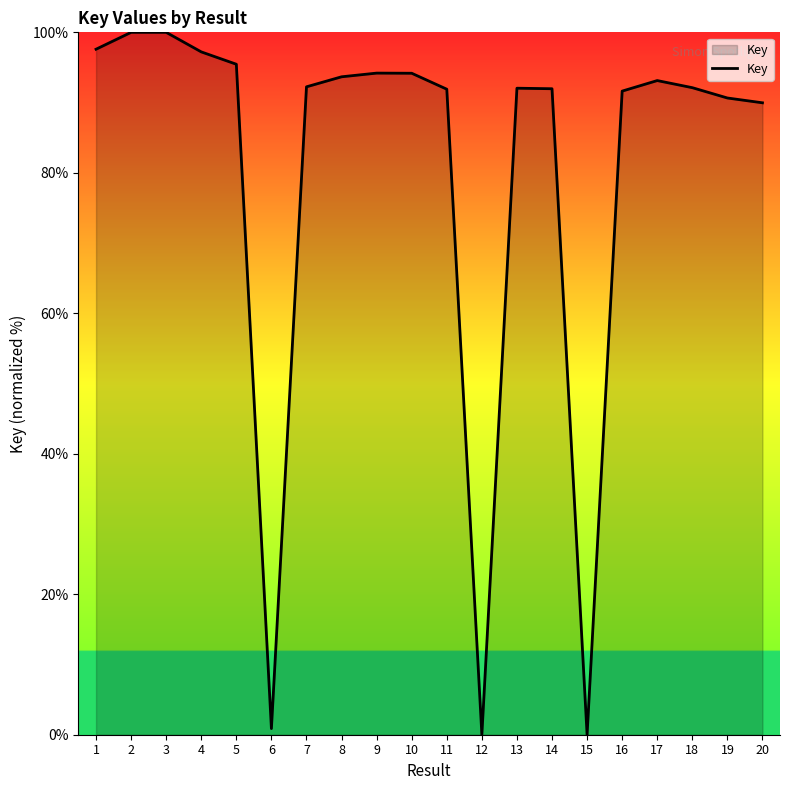

What is the change in value from 1 to 15?

-97.6